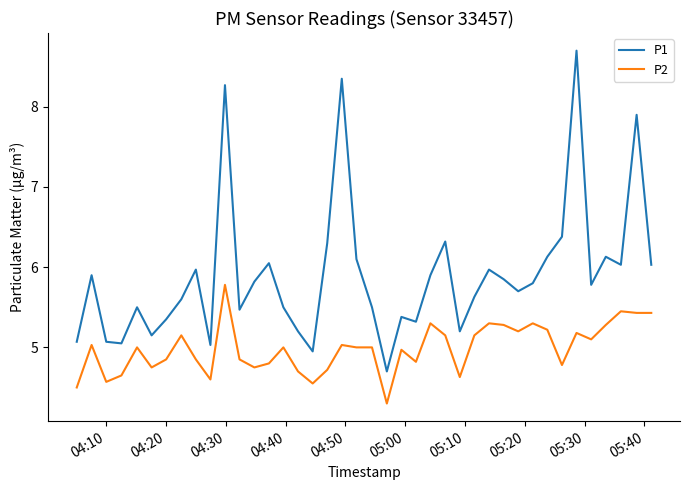

Rank the series by their average value, from lowest to highest.

P2, P1